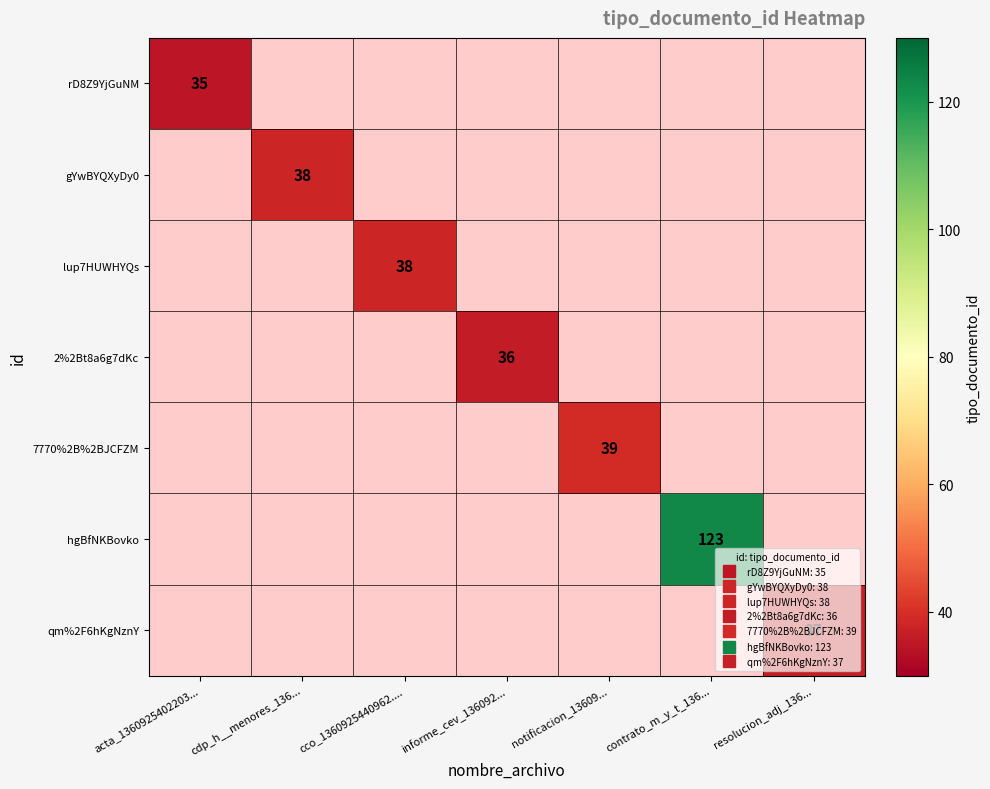

Between resolucion_adj_136... and notificacion_13609..., which is larger?

notificacion_13609...